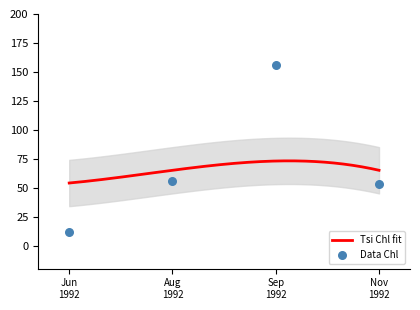

What is the lowest value of the Tsi Chl fit series?

54.0